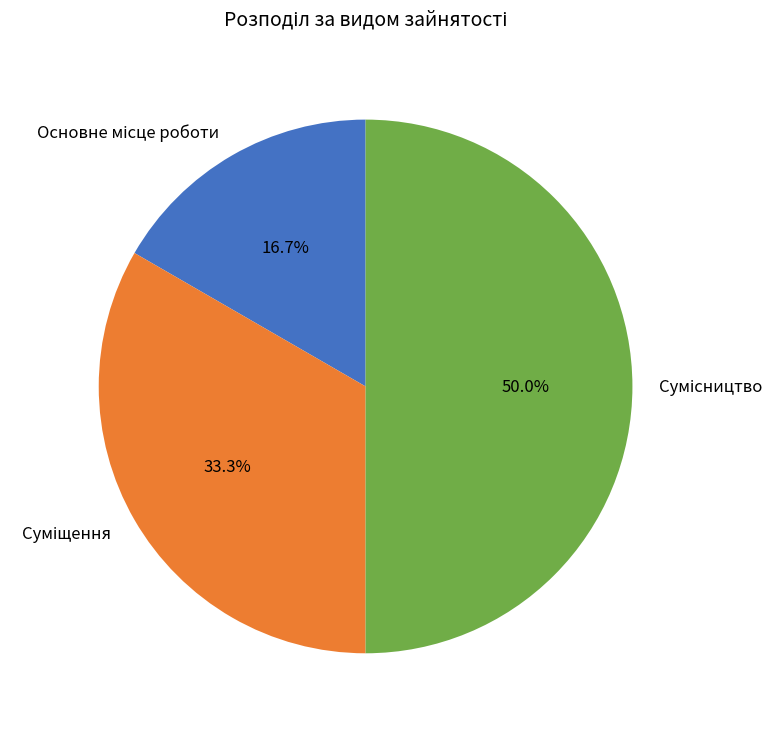

How many slices are in this pie chart?

3